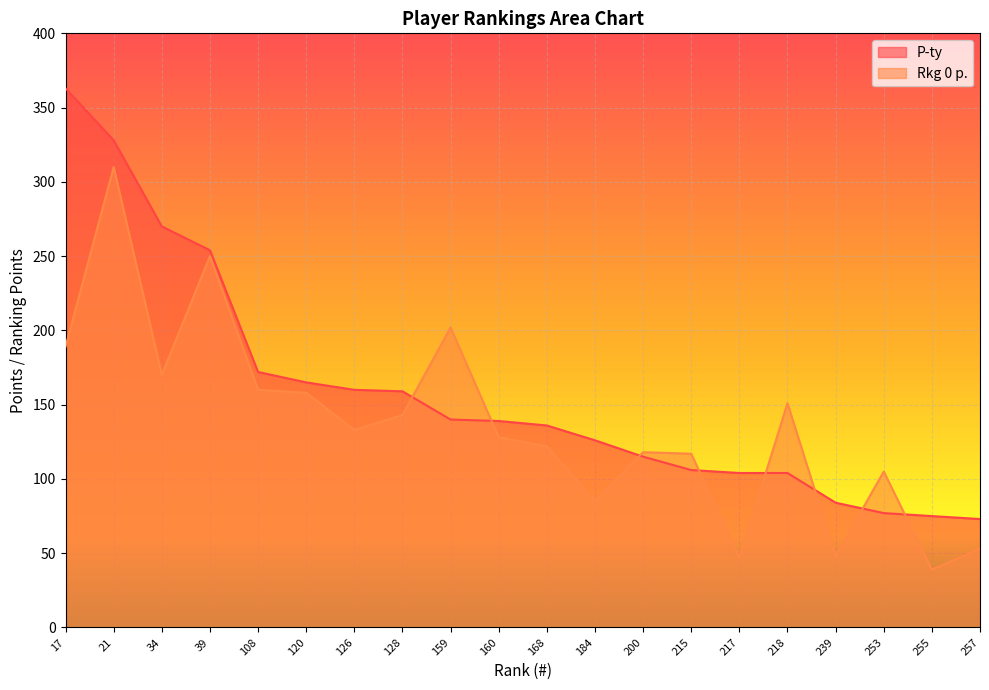

What is the total value across all series at 257?

126